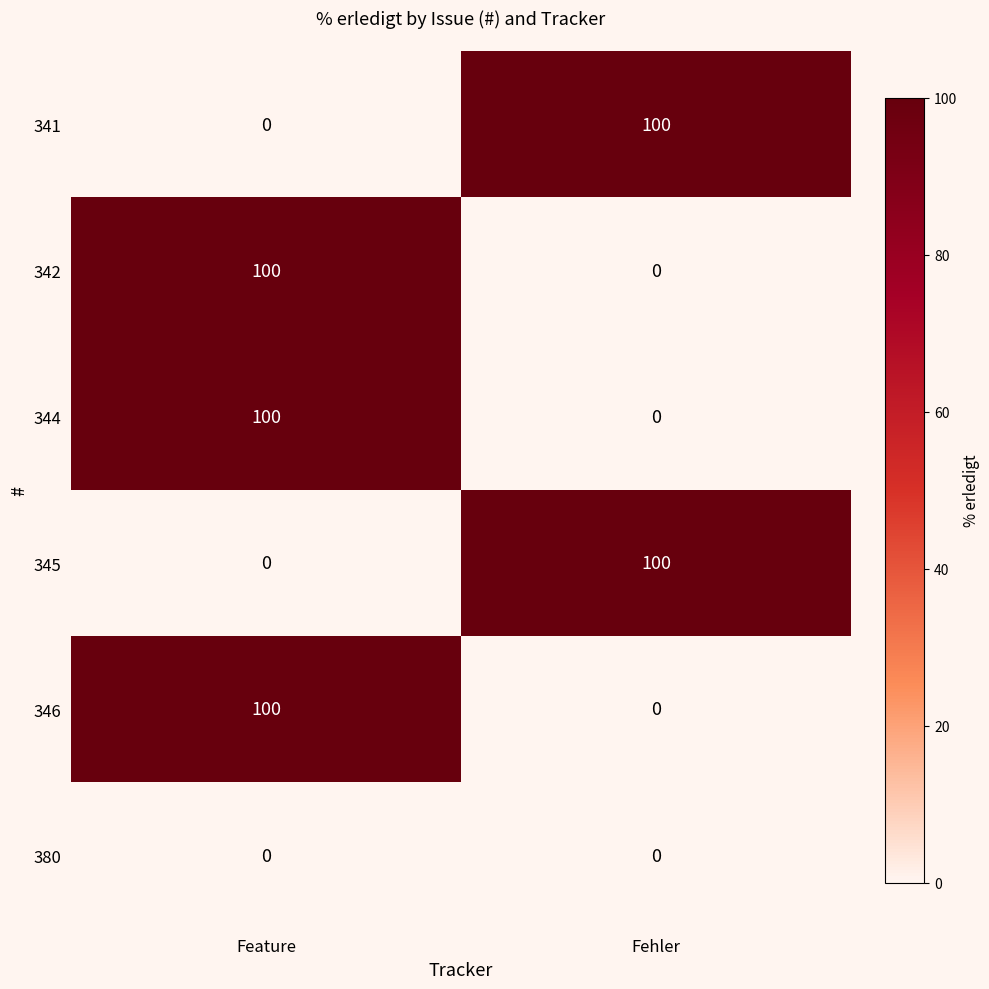

The 344 series shows 100 at Feature. True or false?

True